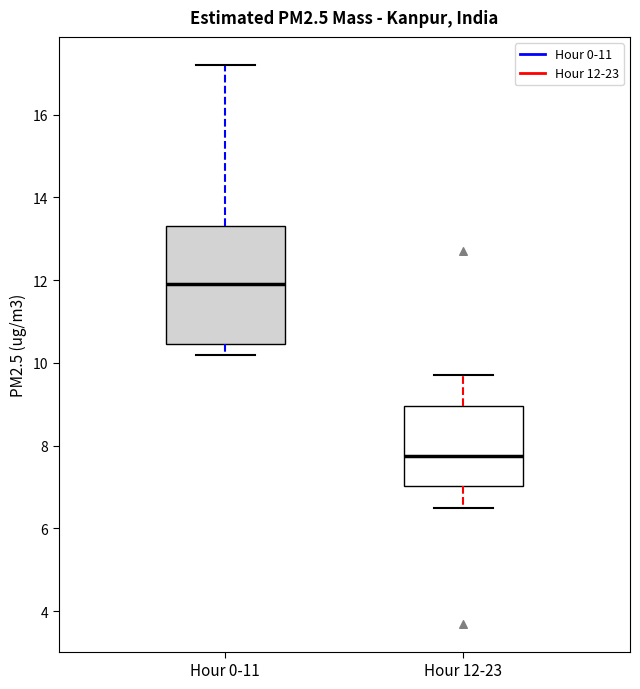

Reading left to right, read every box against the y-axis: the position of its median line, the range the box covers, and the ends of its whiskers. The values are not printed on the chart, so give them approximately, as read against the axis.

Hour 0-11: median 12.0, box 10.4 to 13.4, whiskers 10.2 to 17.2
Hour 12-23: median 7.8, box 7.0 to 9.0, whiskers 6.6 to 9.8